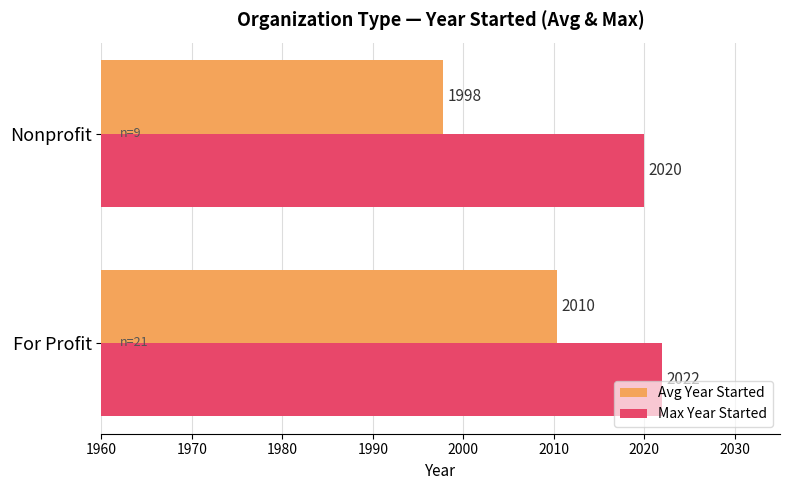

List the labels in order of Max Year Started value, largest first.

For Profit, Nonprofit